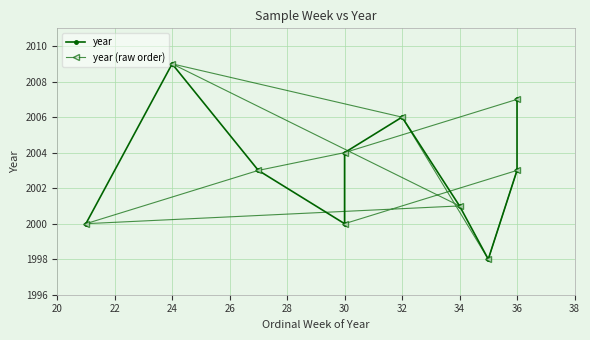

Where do year and year (raw order) first cross each other?

24 and 26